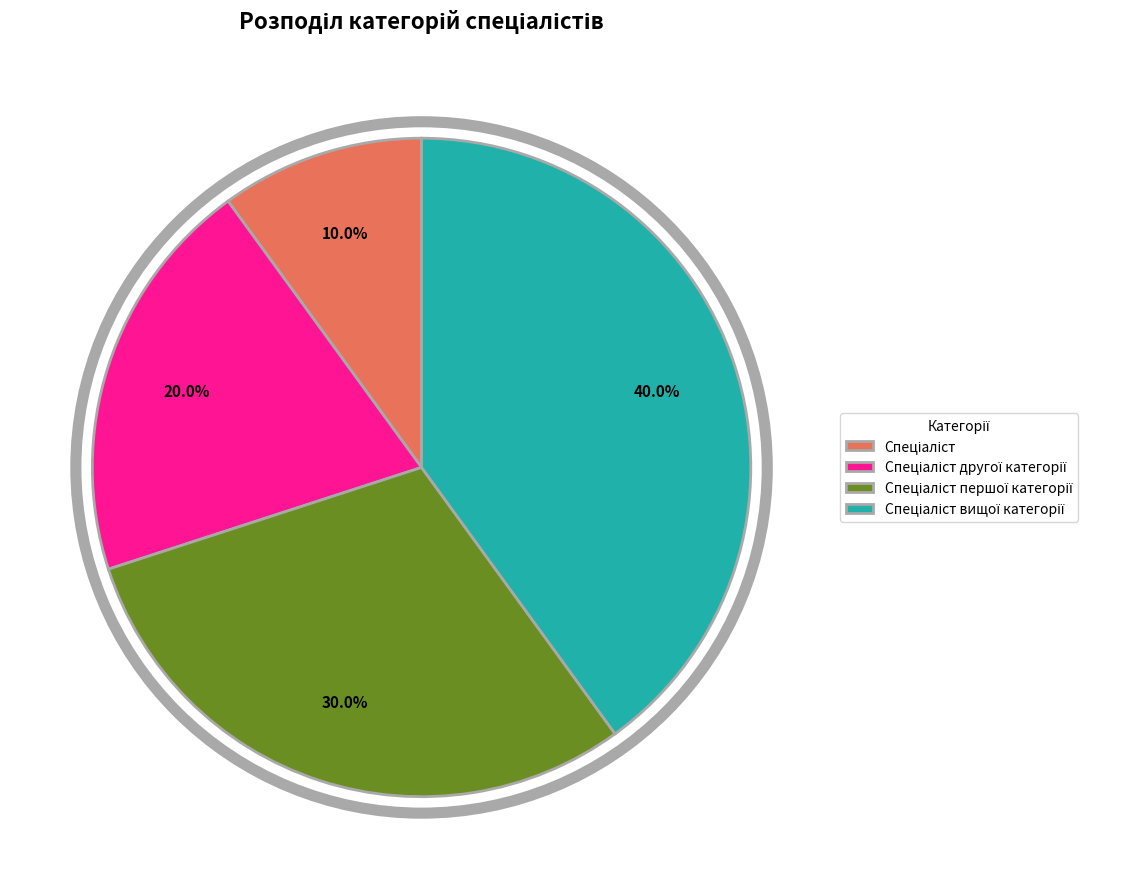

Is there any slice that represents more than half of the pie?

No